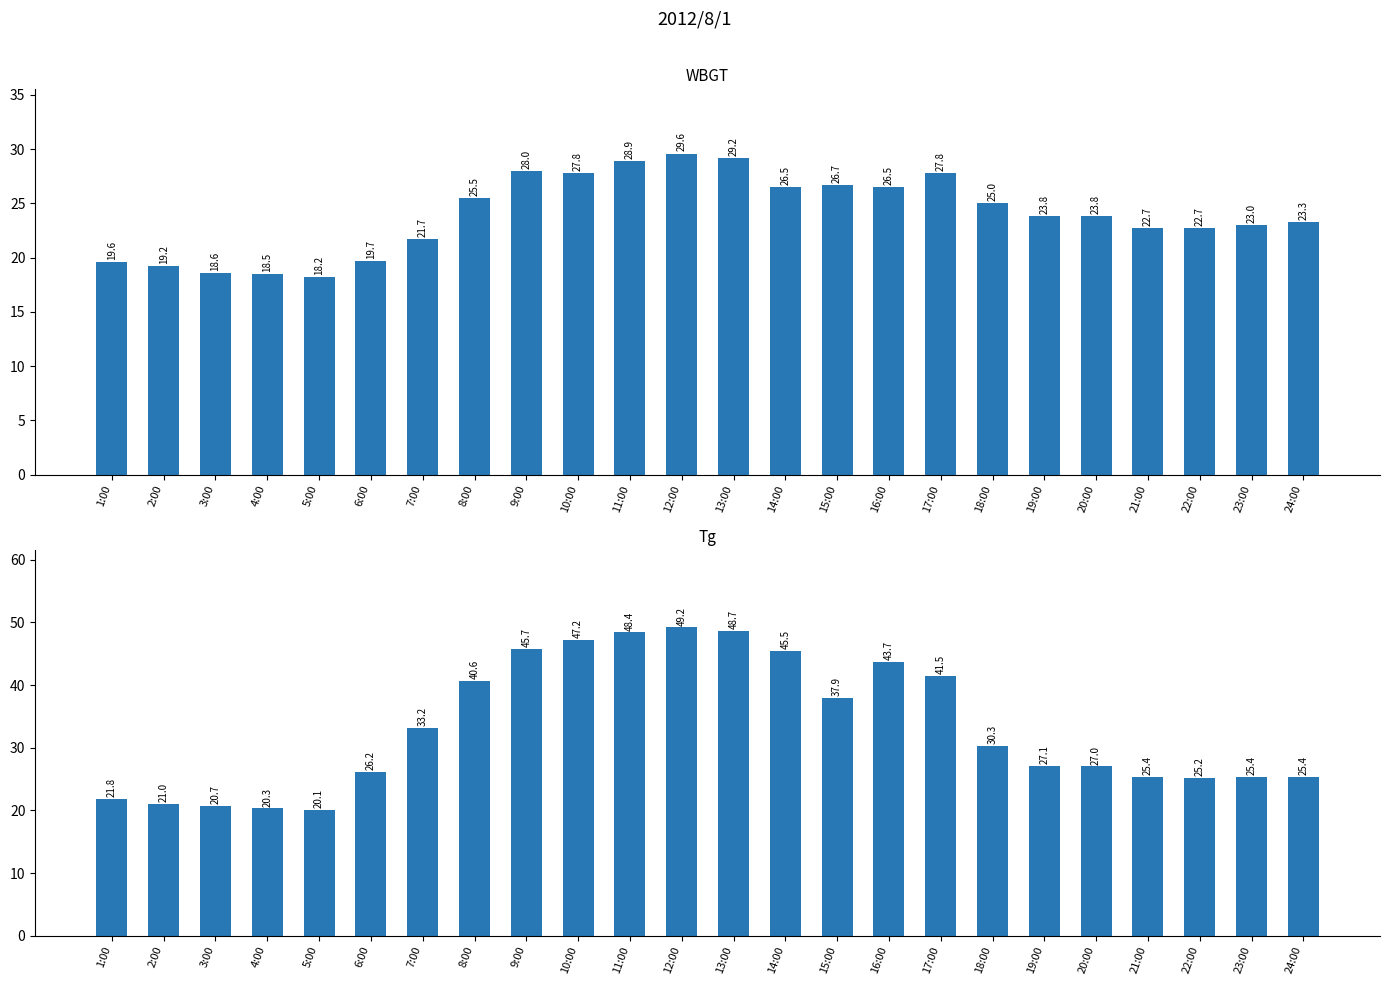

What is the difference between the second highest and minimum values in the WBGT series?

11.0